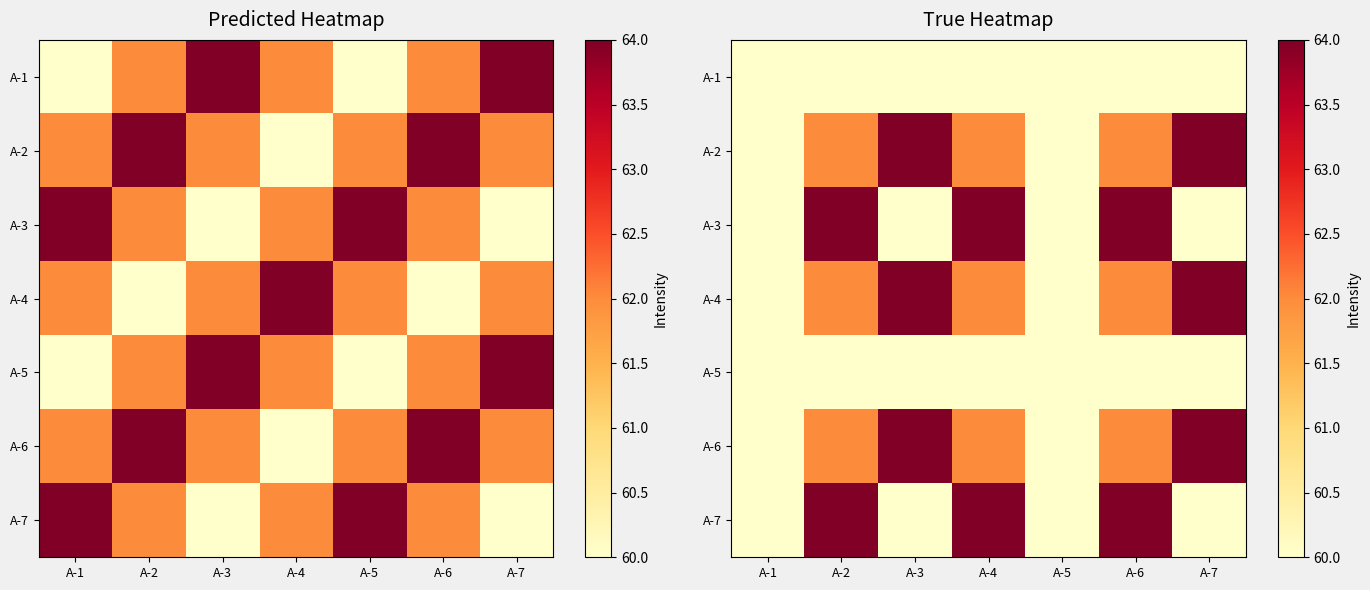

What is the spread (max minus min) of values at A-4?

4